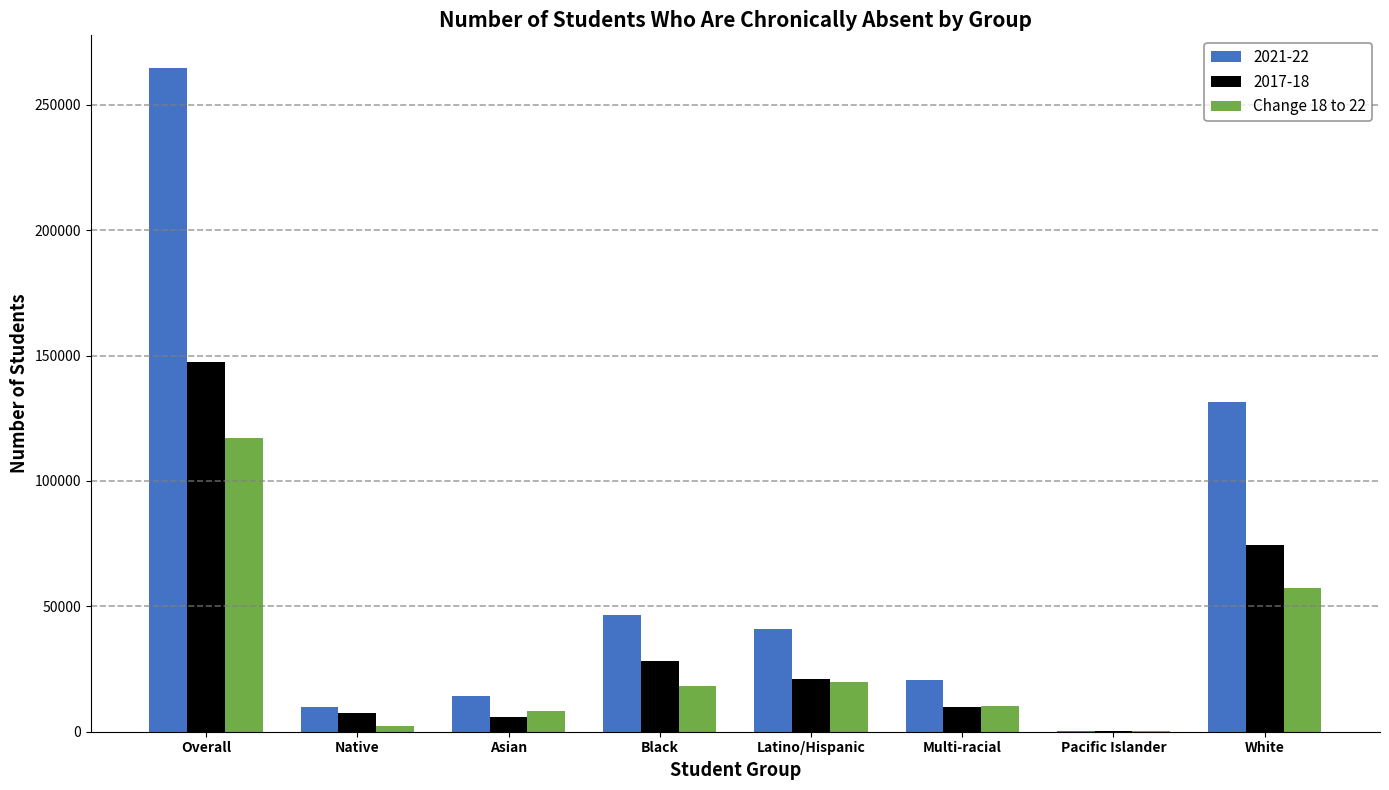

True or false: Change 18 to 22 has a value of 10411 at Multi-racial.

True